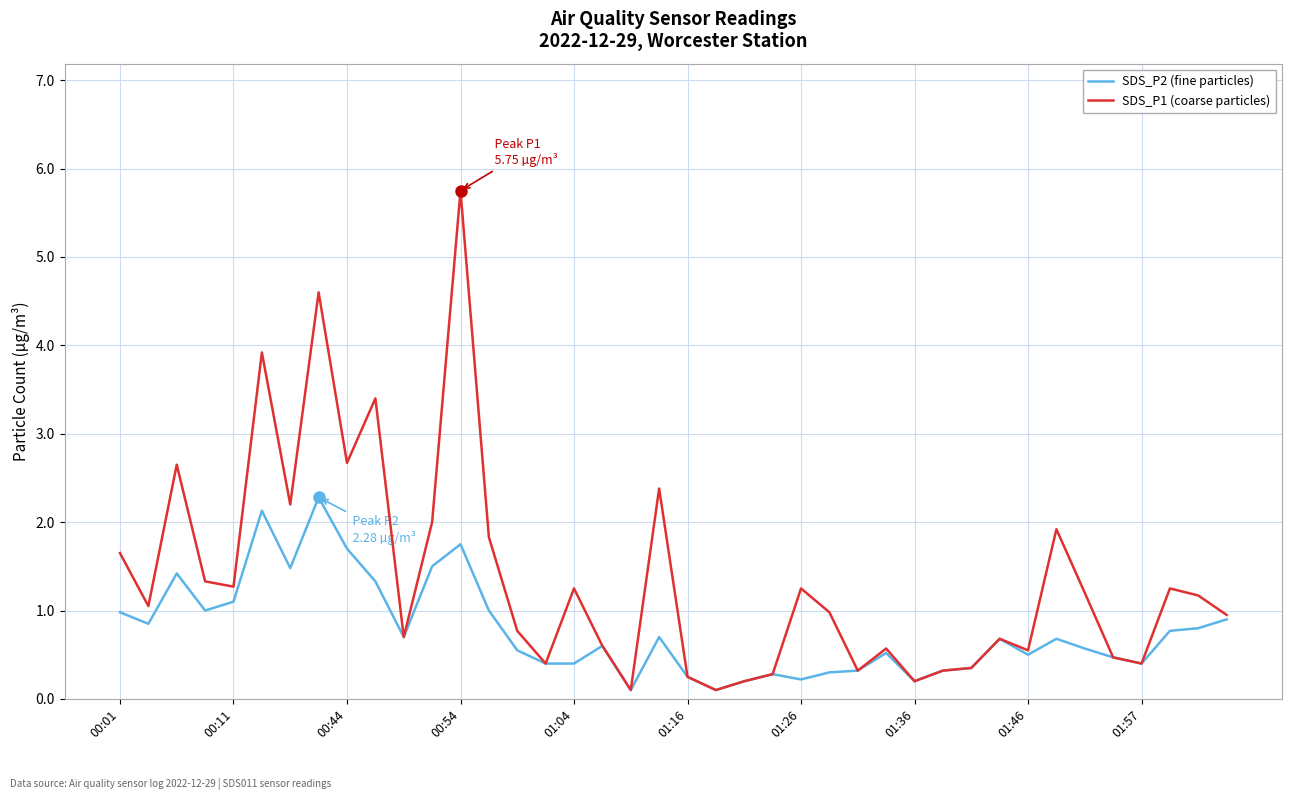

Rank the series by their maximum value, from highest to lowest.

SDS_P1 (coarse particles), SDS_P2 (fine particles)